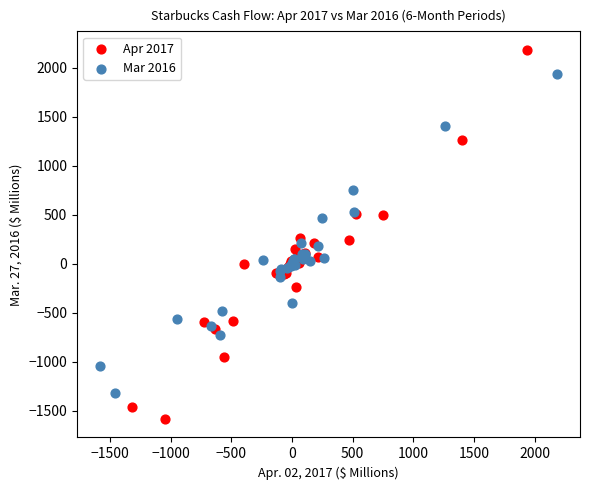

Which series reaches the maximum Y coordinate?

Apr 2017